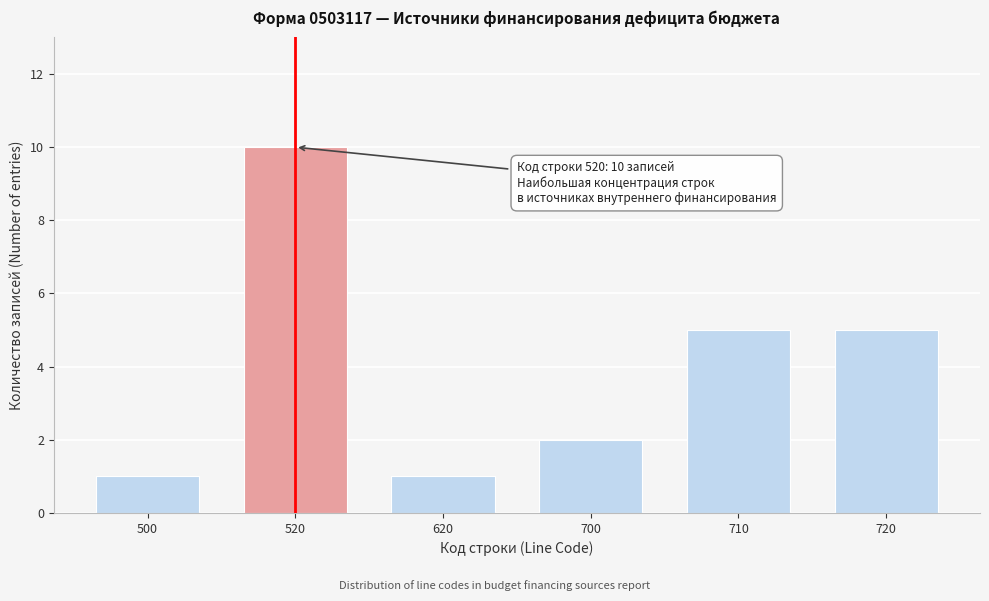

Reading right to left, what are all the values shown in this chart?

720=5	710=5	700=2	620=1	520=10	500=1